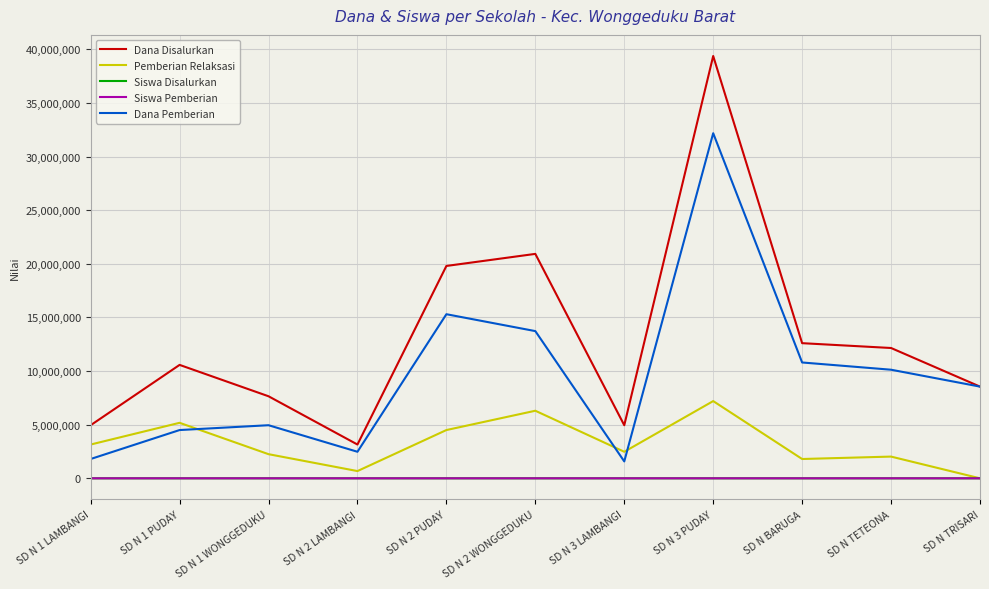

Which label corresponds to the largest value in the chart?

SD N 3 PUDAY